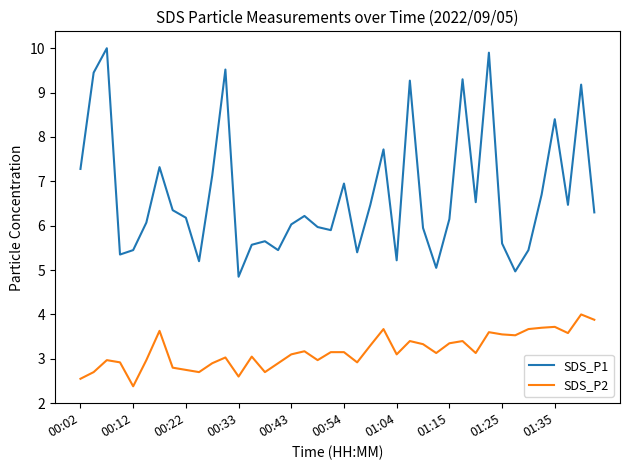

True or false: SDS_P2 and SDS_P1 cross at least once.

False